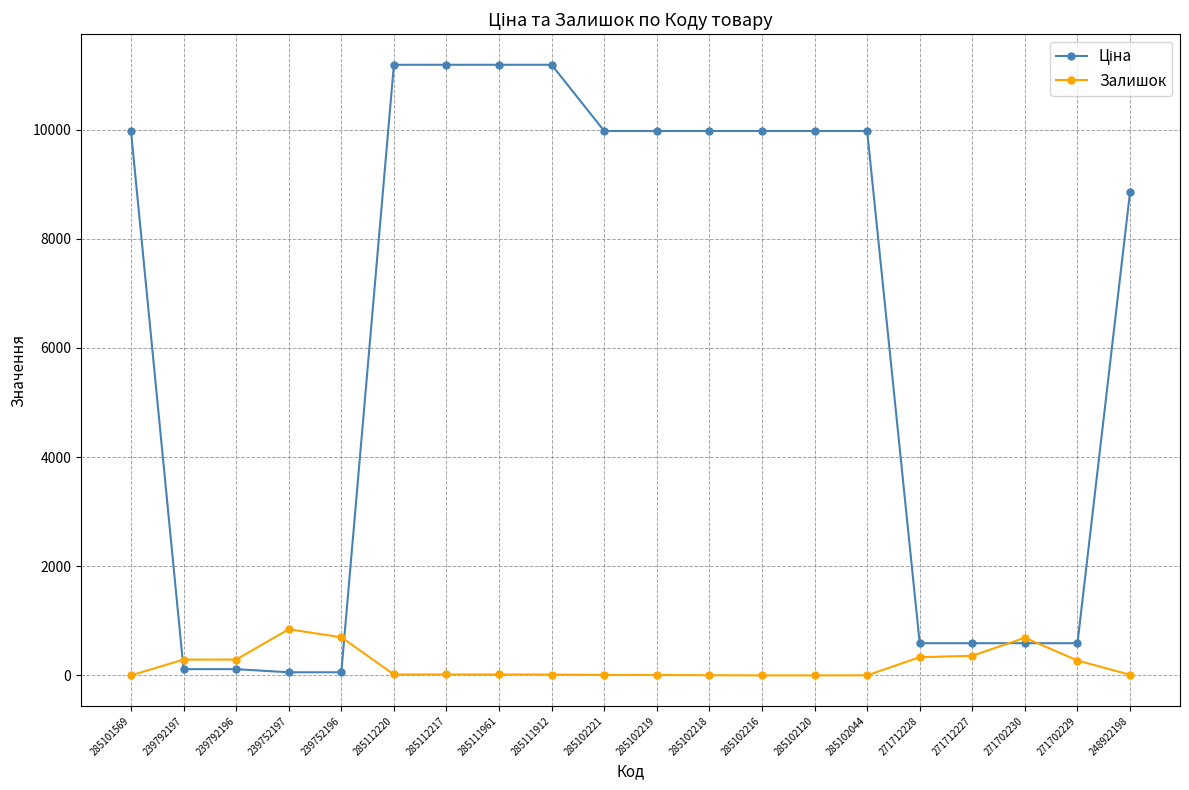

At how many categories does at least one series exceed 5334?

12